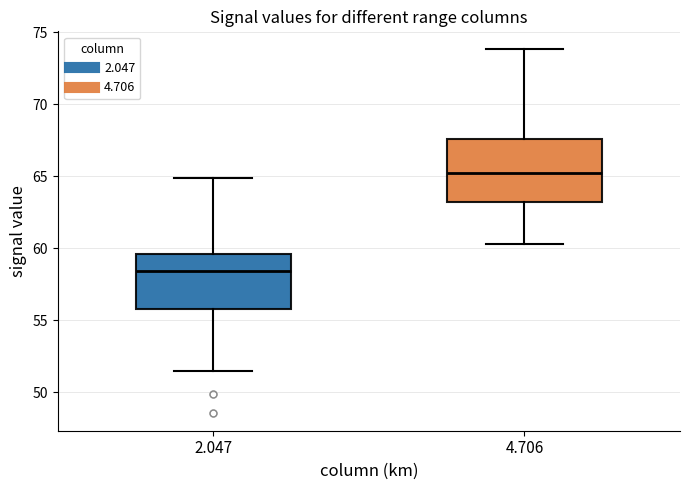

Which box's median line is the lowest?

2.047